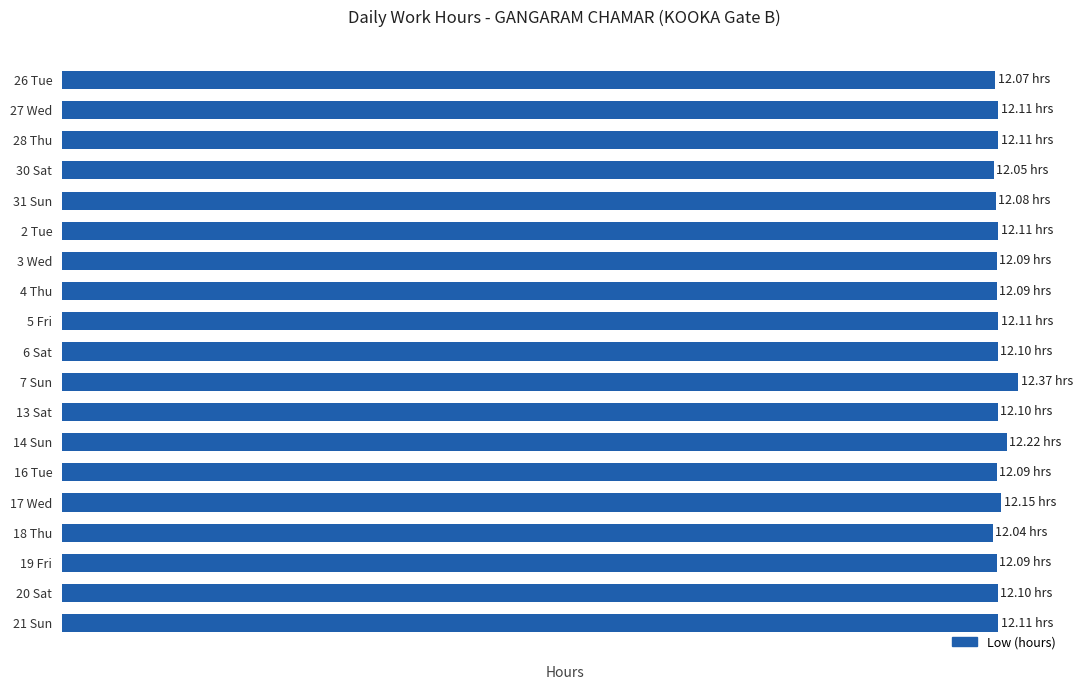

Does the chart contain any negative values?

No